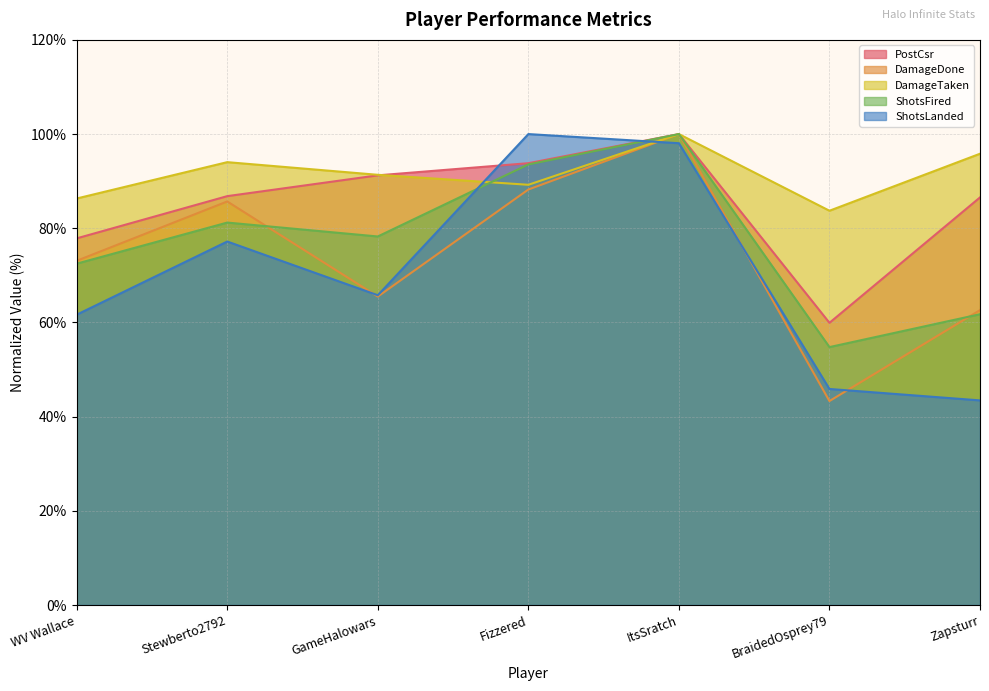

Which series has the widest spread of values?

DamageDone